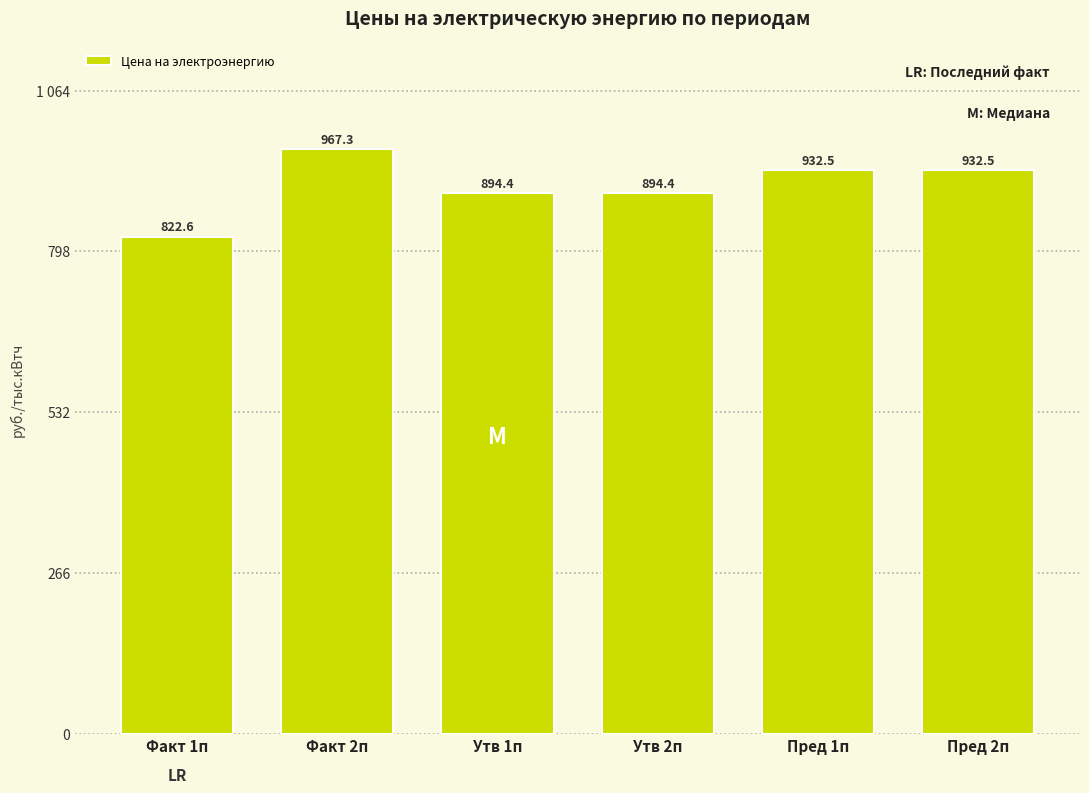

Are the bars horizontal?

No